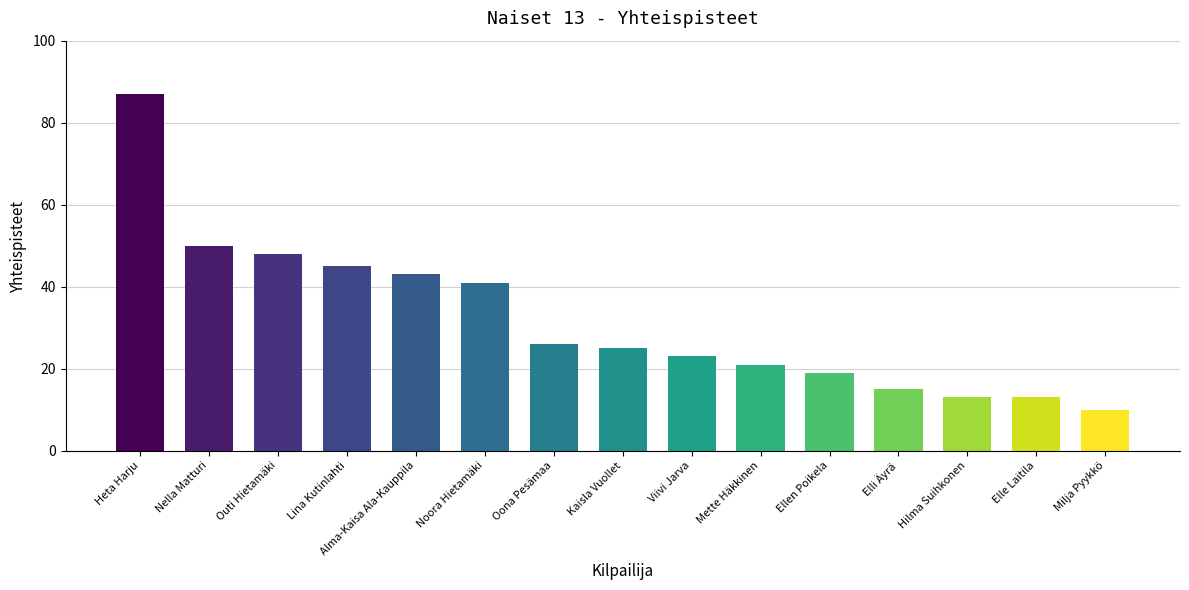

What is the change in value from Oona Pesämaa to Kaisla Vuollet?

-1